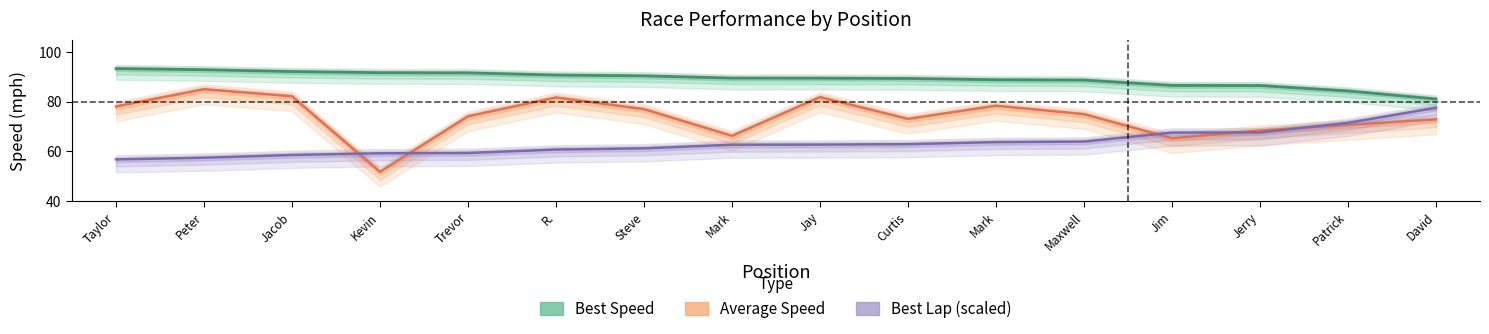

Reading left to right, what are all the values shown in this chart?

Best Speed: 93.3	92.9	92.1	91.7	91.6	90.7	90.4	89.5	89.5	89.3	88.8	88.7	86.5	86.5	84.3	81.1
Average Speed: 78.1	85.0	82.2	51.7	74.1	81.7	77.0	66.2	81.8	73.1	78.4	75.0	65.3	68.4	70.7	72.9
Best Lap (scaled): 56.7	57.4	58.5	59.2	59.3	60.7	61.2	62.7	62.7	62.9	63.7	63.9	67.5	67.6	71.5	77.5